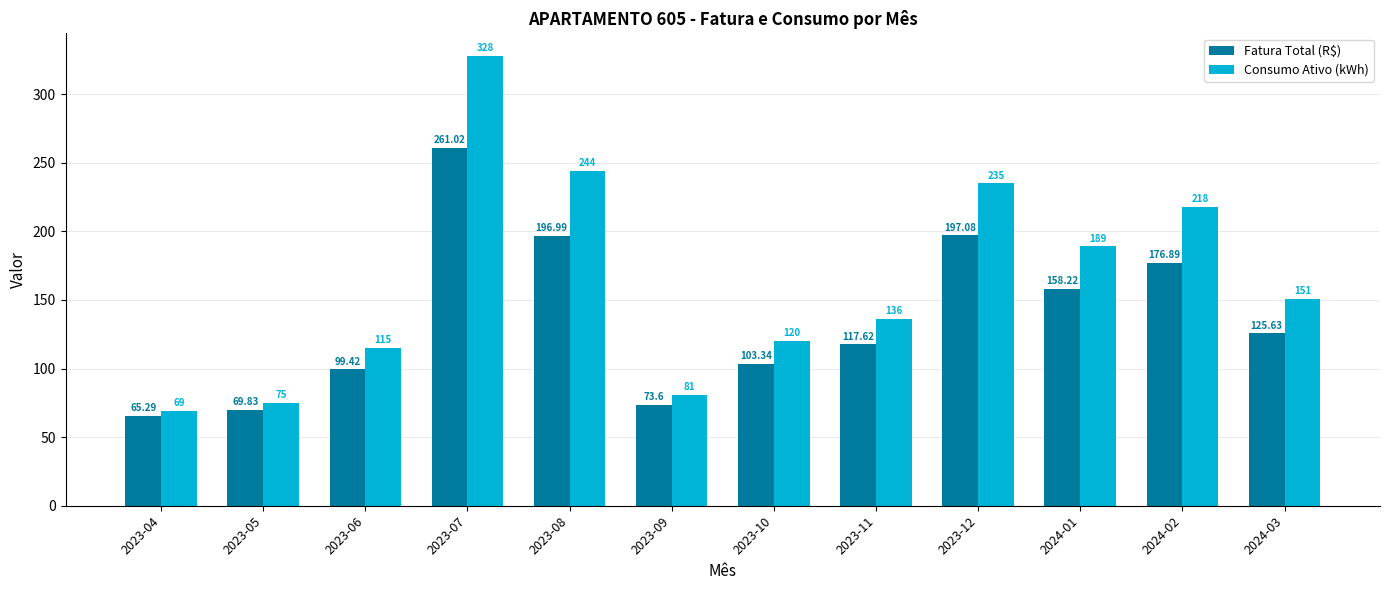

Reading right to left, what are all the values shown in this chart?

Fatura Total (R$): 2024-03=125.6	2024-02=176.9	2024-01=158.2	2023-12=197.1	2023-11=117.6	2023-10=103.3	2023-09=73.6	2023-08=197.0	2023-07=261.0	2023-06=99.4	2023-05=69.8	2023-04=65.3
Consumo Ativo (kWh): 2024-03=151.0	2024-02=218.0	2024-01=189.0	2023-12=235.0	2023-11=136.0	2023-10=120.0	2023-09=81.0	2023-08=244.0	2023-07=328.0	2023-06=115.0	2023-05=75.0	2023-04=69.0